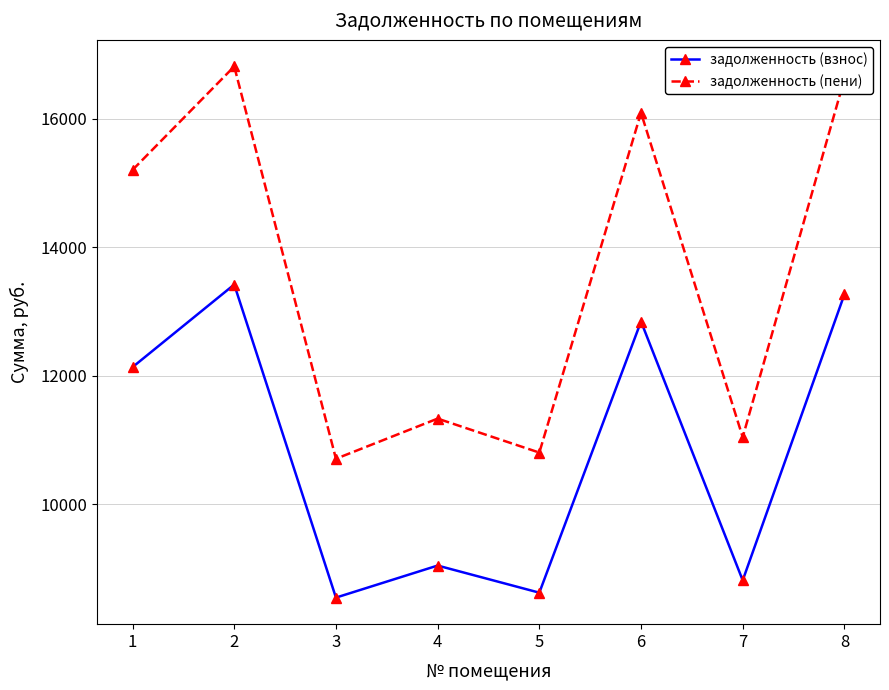

How many interior local valleys does the задолженность (пени) series have?

3